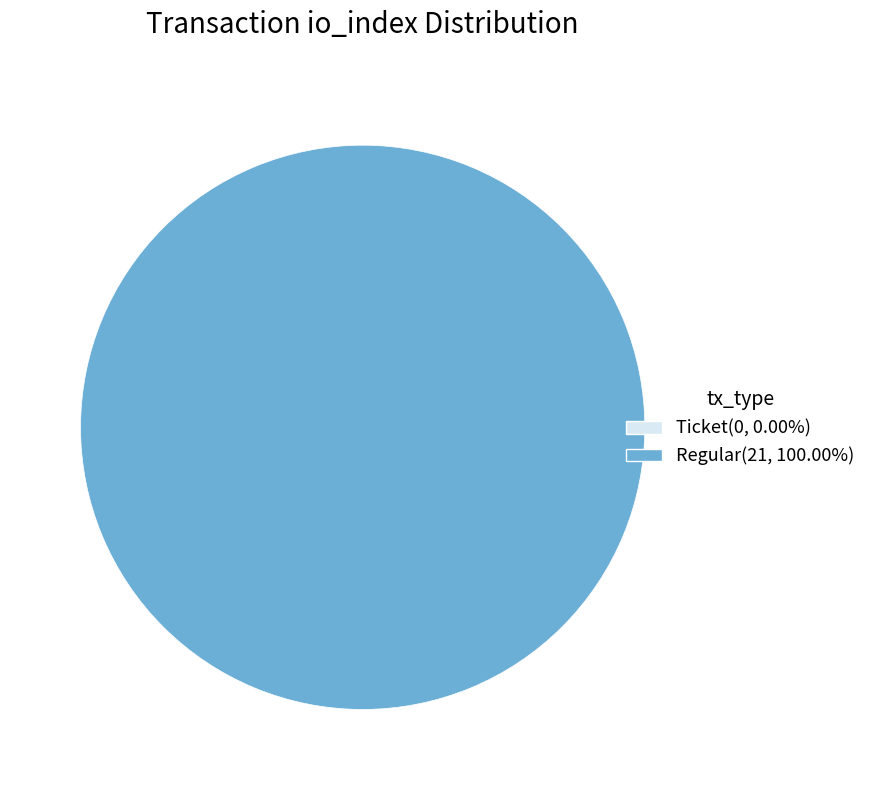

To the nearest percent, what is the difference between the Ticket and Regular slice percentages?

100%